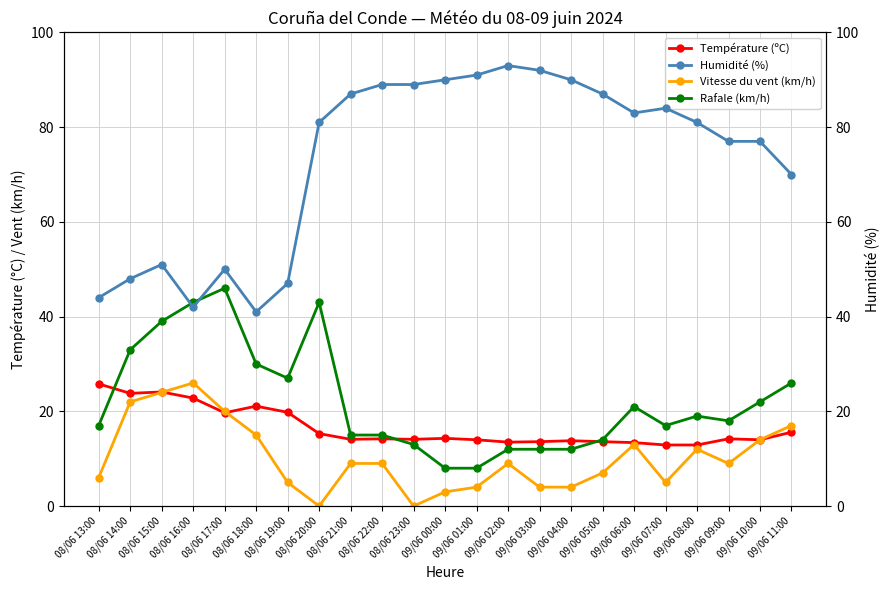

The Vitesse du vent (km/h) series shows 0.9 at 09/06 01:00. True or false?

False